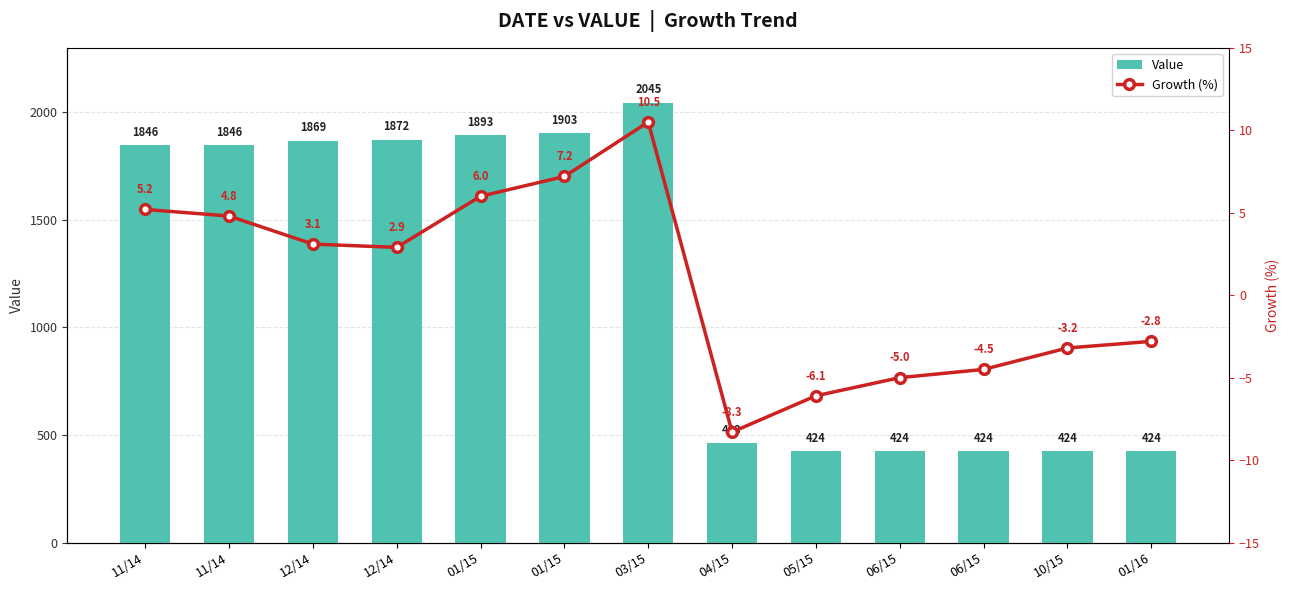

Where does the Growth (%) series first go above 2?

11/14